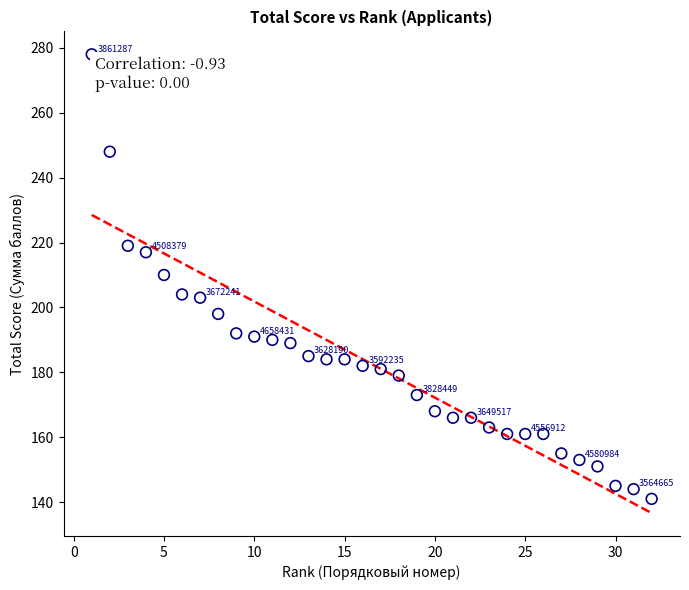

What is the range of Y values (max minus min)?

137